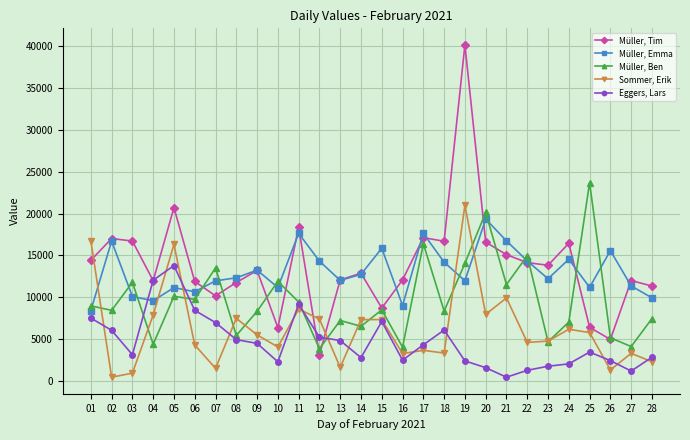

How many data points in Müller, Ben are less than 8477?

14